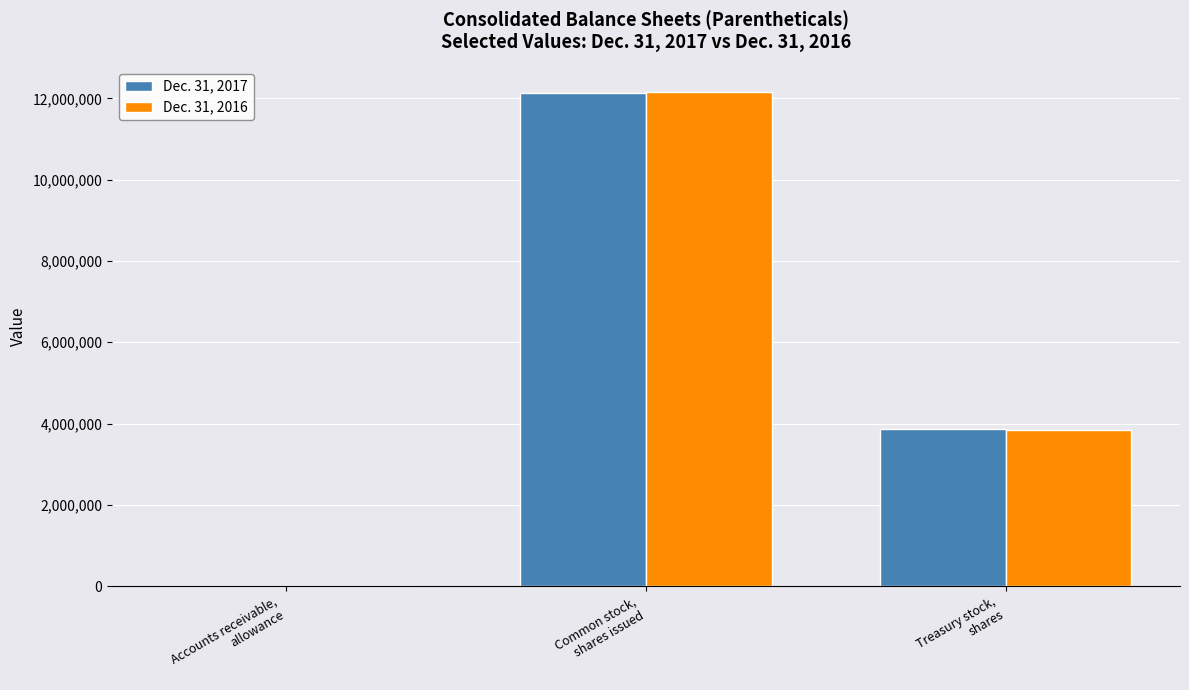

What is the maximum value shown in the chart?

12156376